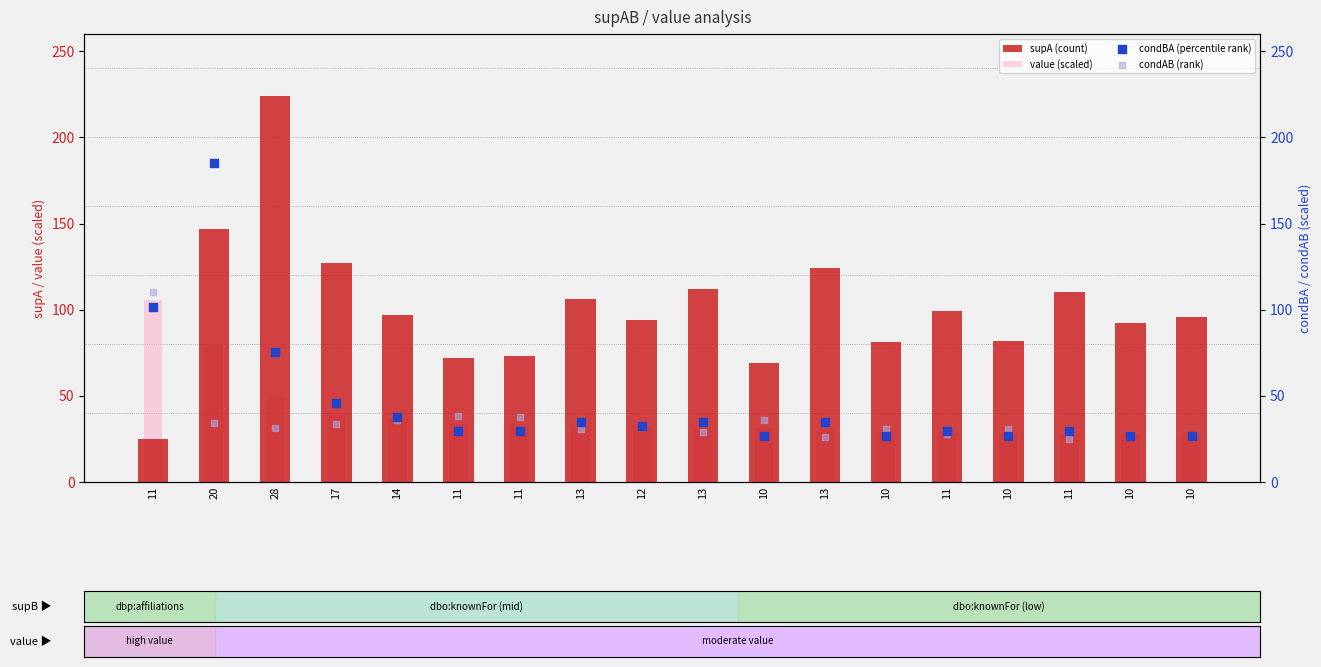

Is the value of value (scaled) at 17 greater than the value of supA (count) at 20?

No